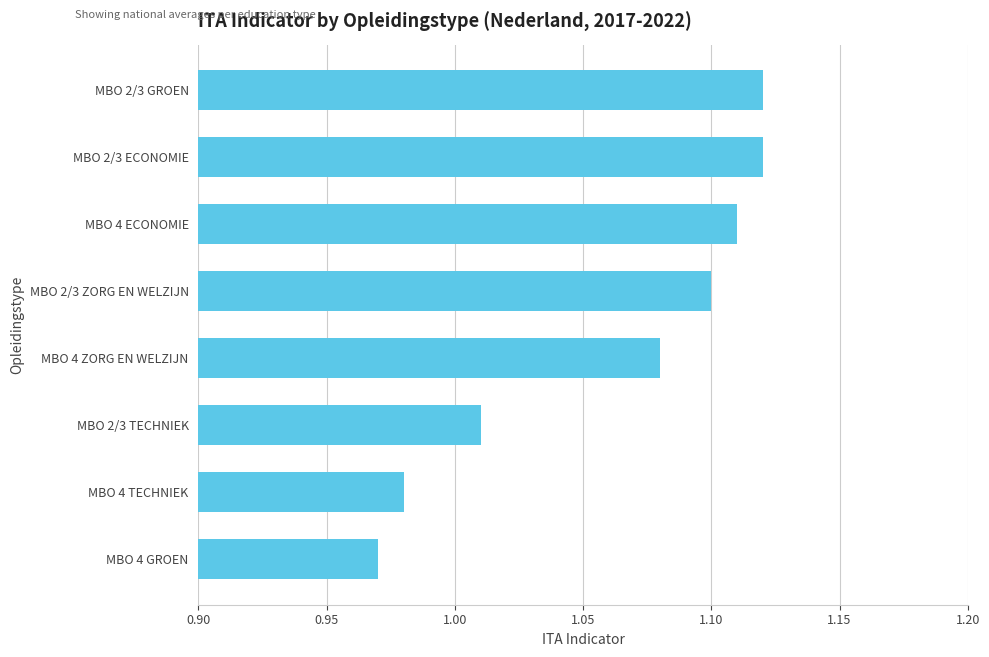

Where is the data nearest to the value 1?

MBO 2/3 TECHNIEK